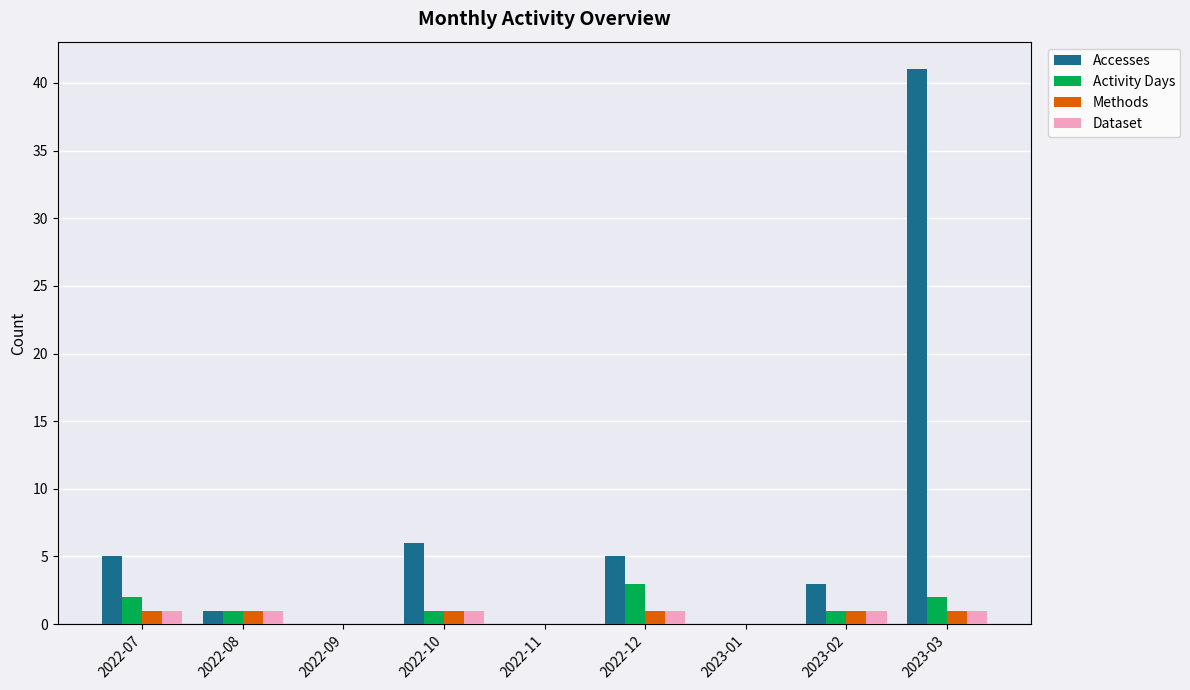

Which series has the largest total across all categories?

Accesses